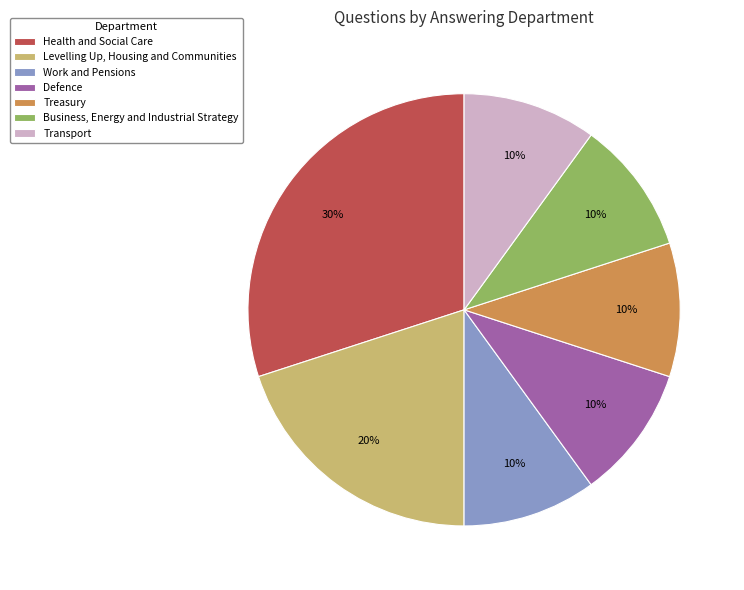

Combined, do Treasury and Work and Pensions account for over 50%?

No